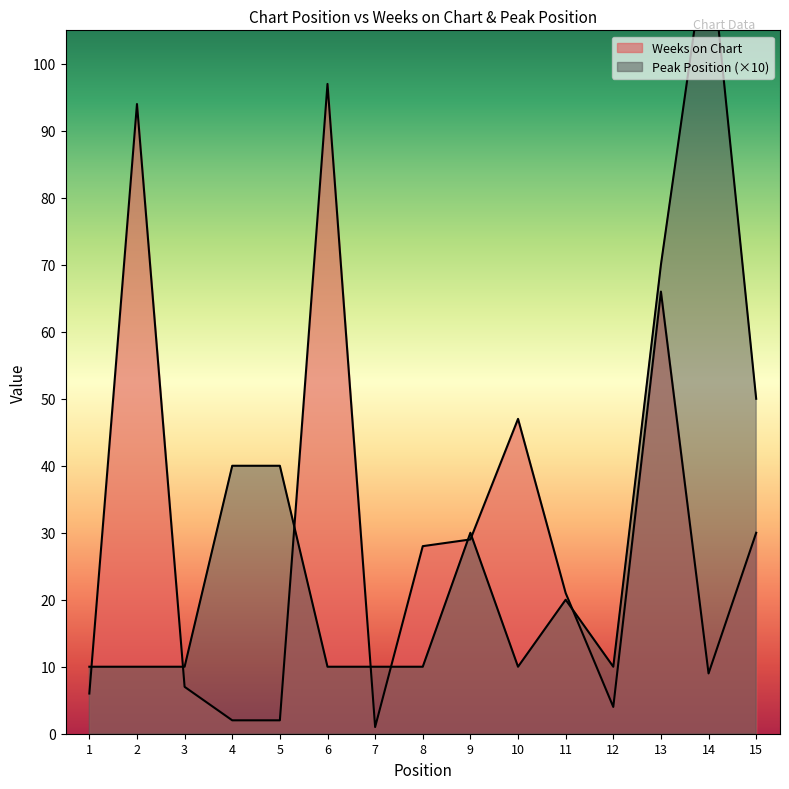

How many series are shown in this chart?

2